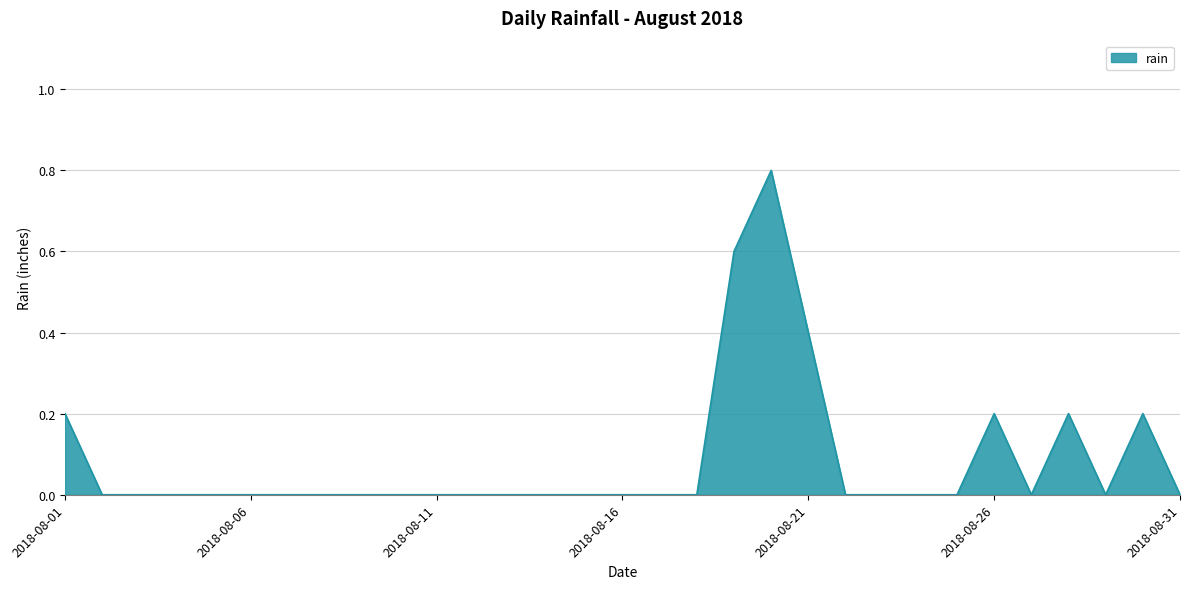

Reading right to left, transcribe all the data shown in this chart.

0.0	0.2	0.0	0.2	0.0	0.2	0.0	0.0	0.0	0.0	0.4	0.8	0.6	0.0	0.0	0.0	0.0	0.0	0.0	0.0	0.0	0.0	0.0	0.0	0.0	0.0	0.0	0.0	0.0	0.0	0.2